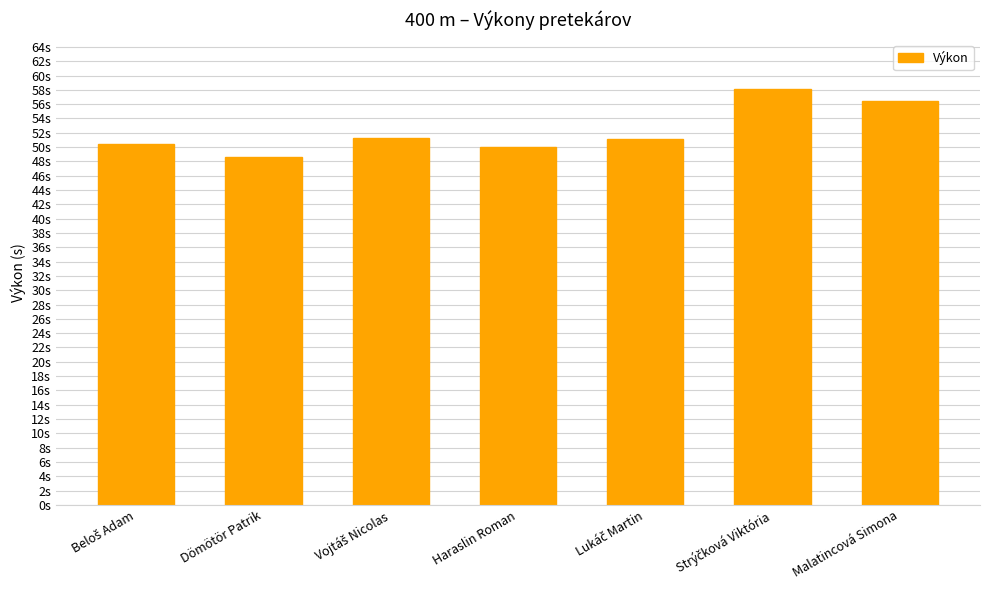

Is it true that the value at Vojtáš Nicolas is 51.3?

True